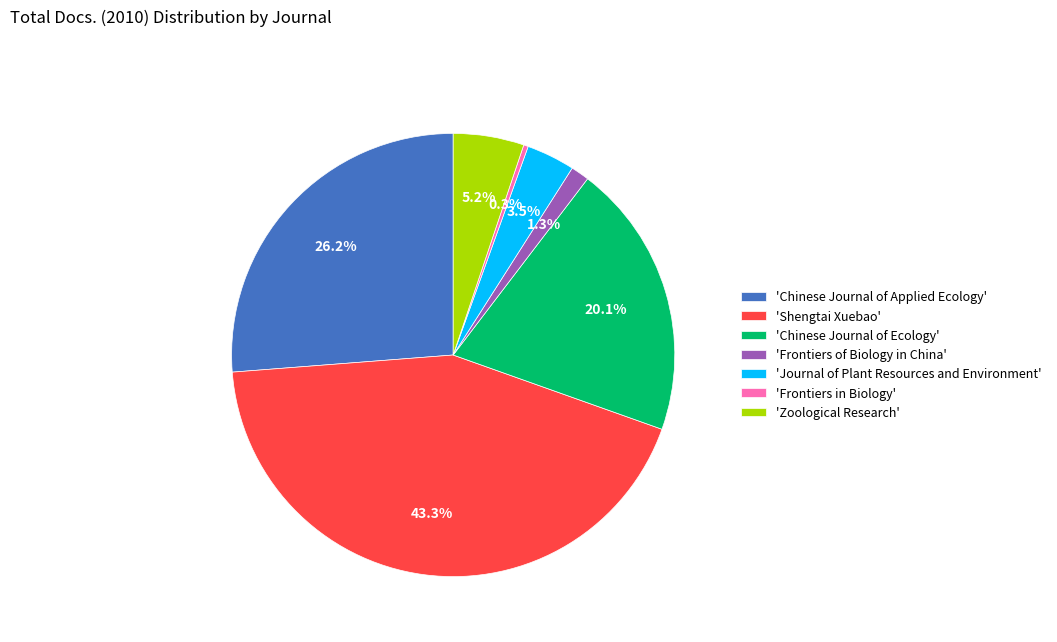

Rank the categories by value from highest to lowest.

'Shengtai Xuebao', 'Chinese Journal of Applied Ecology', 'Chinese Journal of Ecology', 'Zoological Research', 'Journal of Plant Resources and Environment', 'Frontiers of Biology in China', 'Frontiers in Biology'